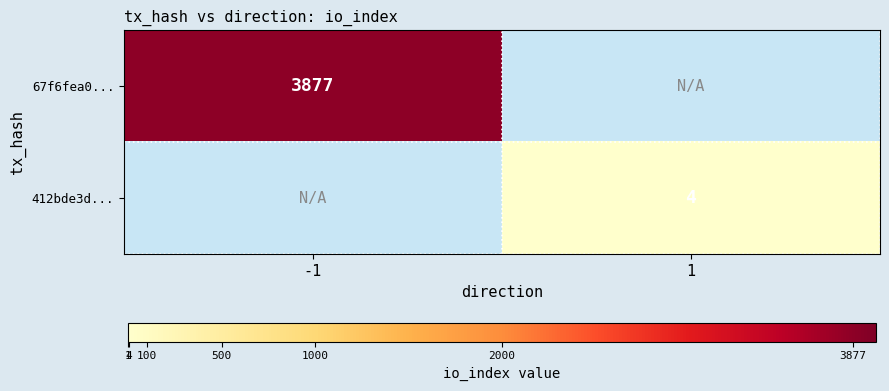

How many data points does each series have?

2